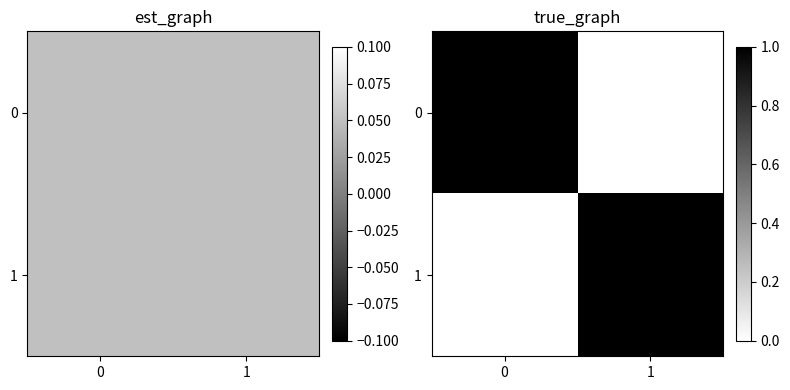

List the series in order of their peak value, lowest first.

0, 1